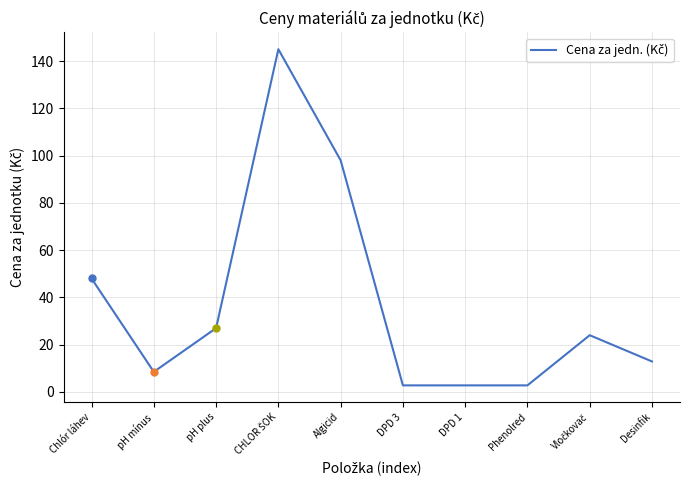

What is the greatest value displayed?

145.0